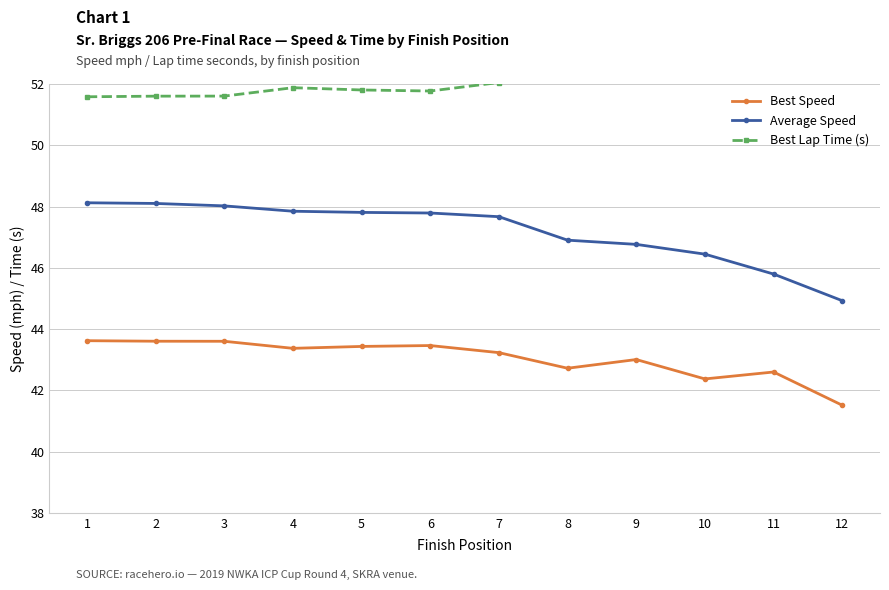

What is the average value of the Best Lap Time (s) series?

52.3